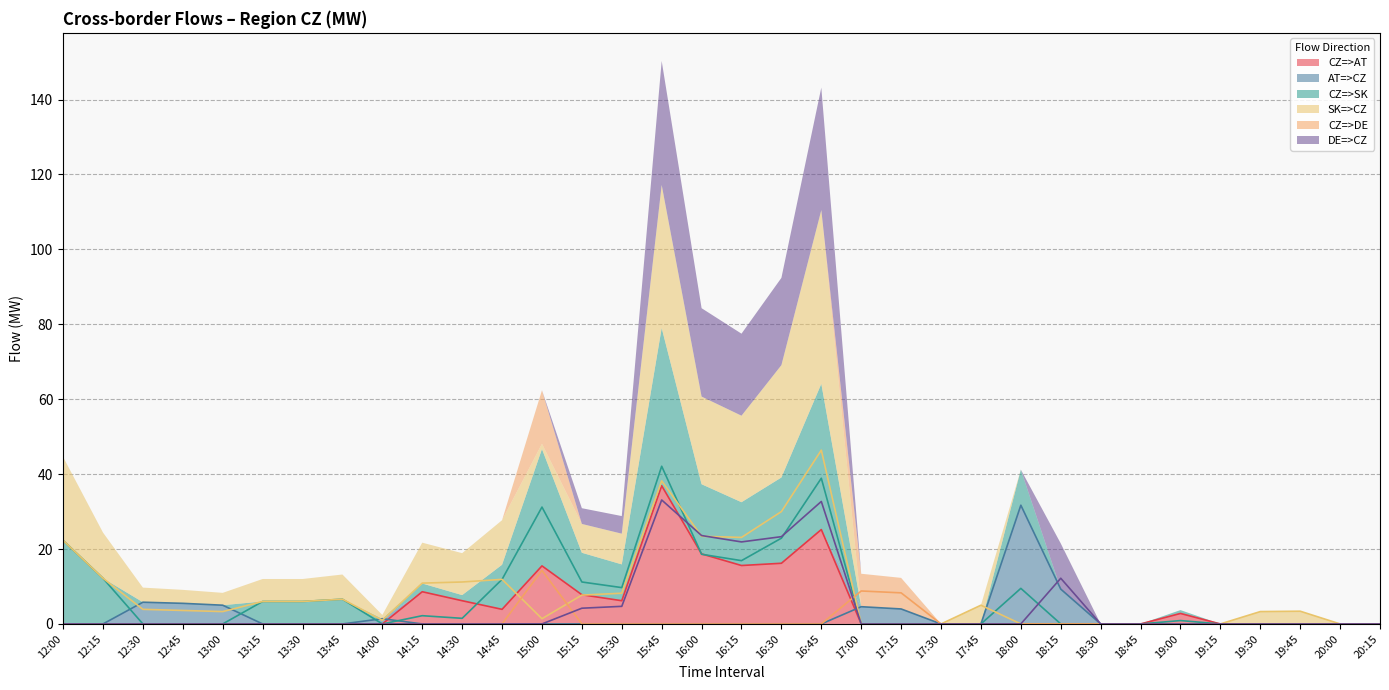

Which category has the highest value across all series?

16:45